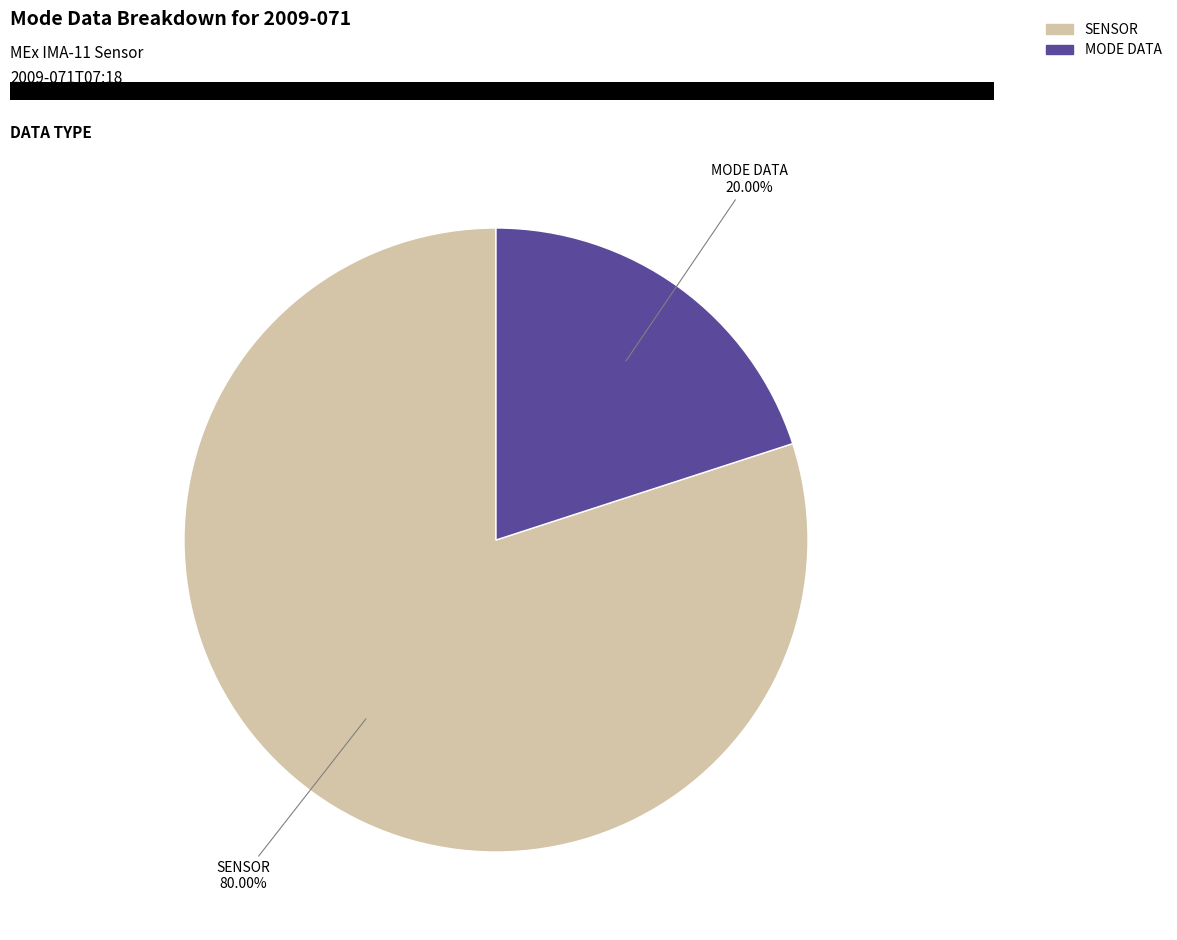

Is there any slice that represents more than half of the pie?

Yes